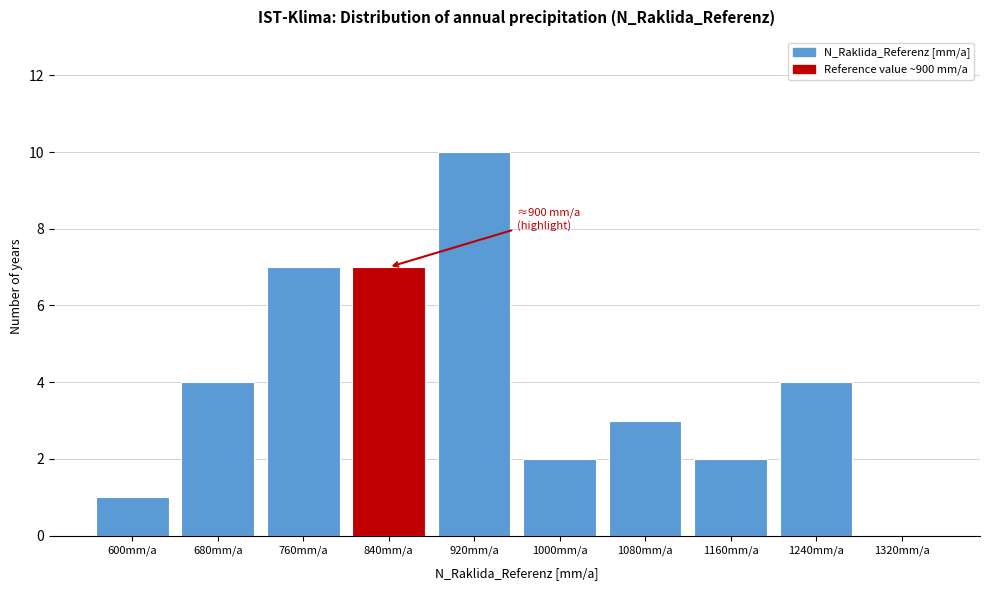

Reading left to right, what are all the values shown in this chart?

600mm/a=1	680mm/a=4	760mm/a=7	840mm/a=7	920mm/a=10	1000mm/a=2	1080mm/a=3	1160mm/a=2	1240mm/a=4	1320mm/a=0